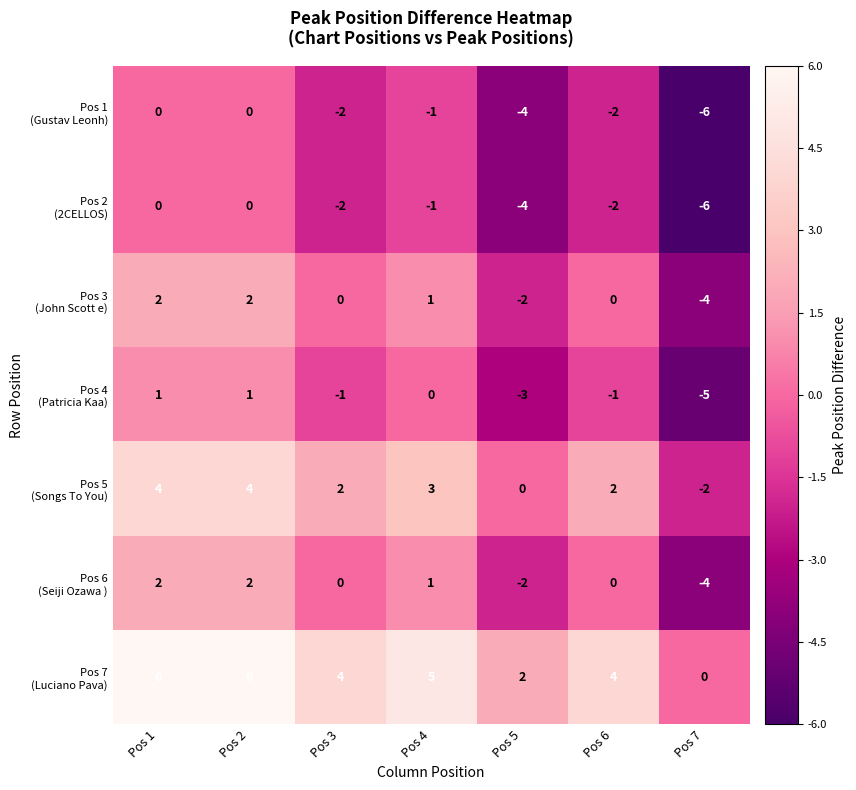

What is the greatest value displayed?

6